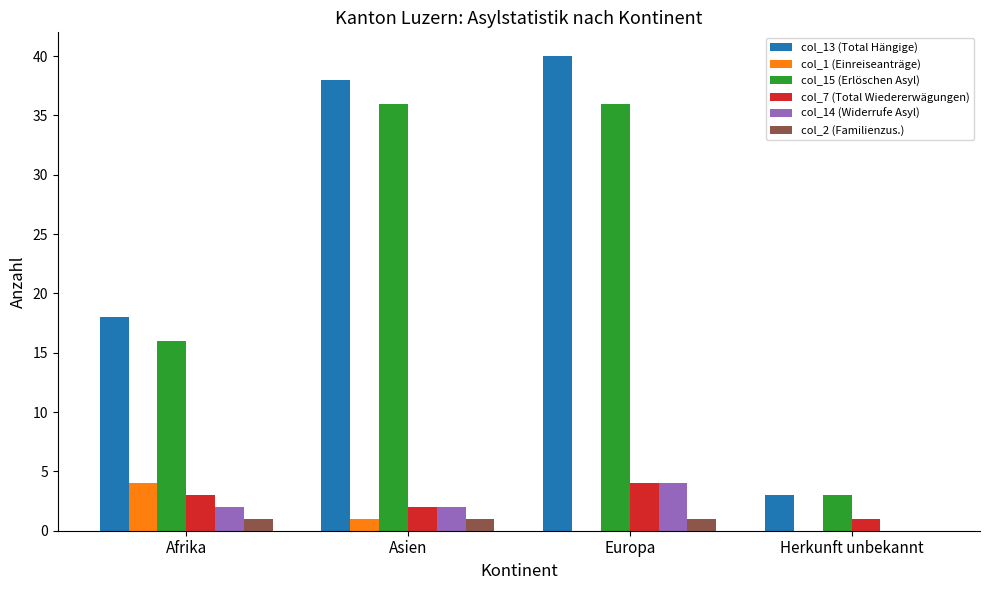

What is the total value across all series at Asien?

80